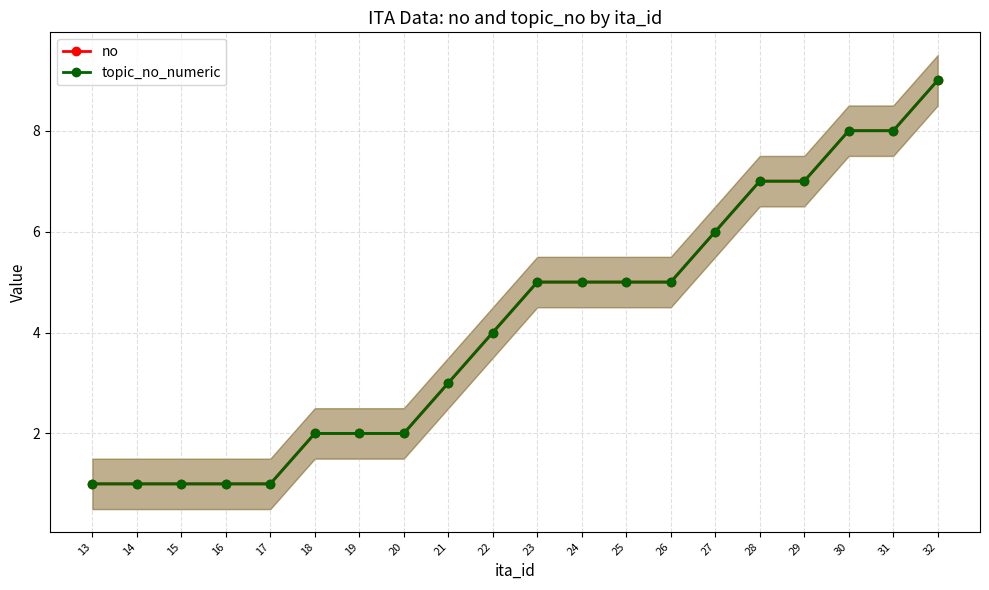

Which category has the highest value in the topic_no_numeric series?

32